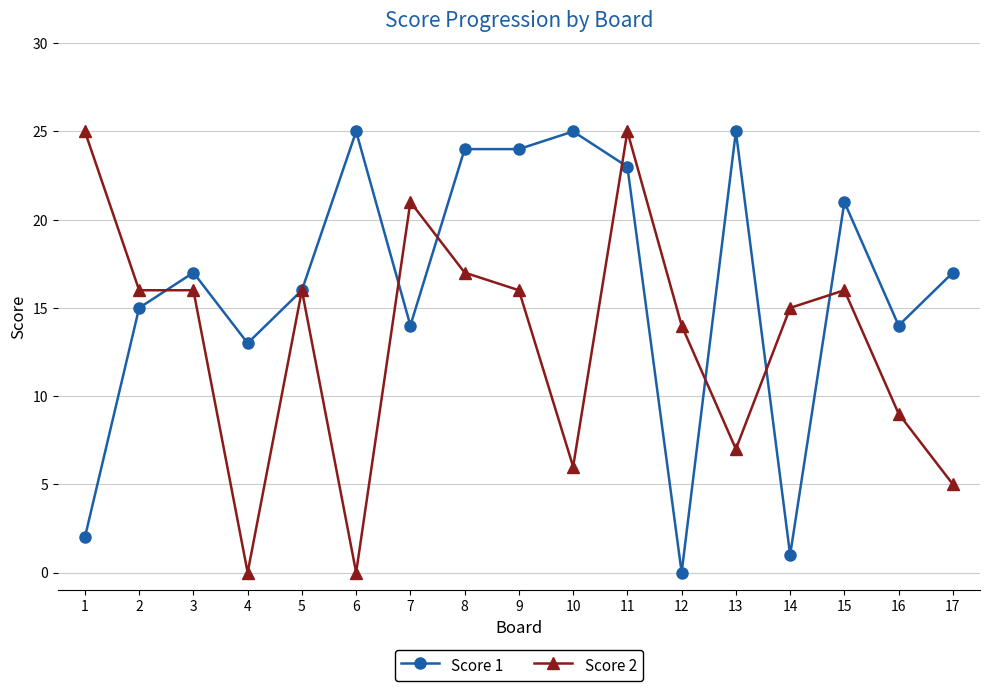

Which series changed the most between 9 and 13?

Score 2